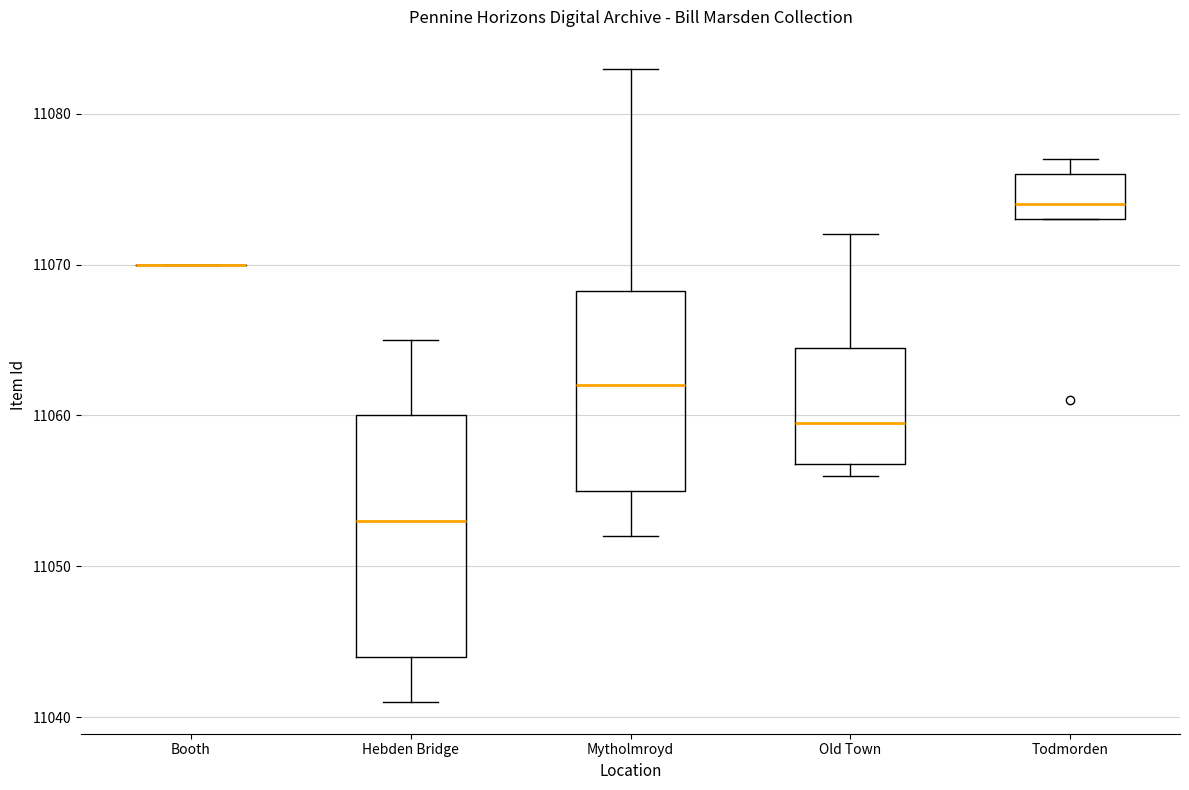

Which box is the tallest, from its lower edge to its upper edge?

Hebden Bridge